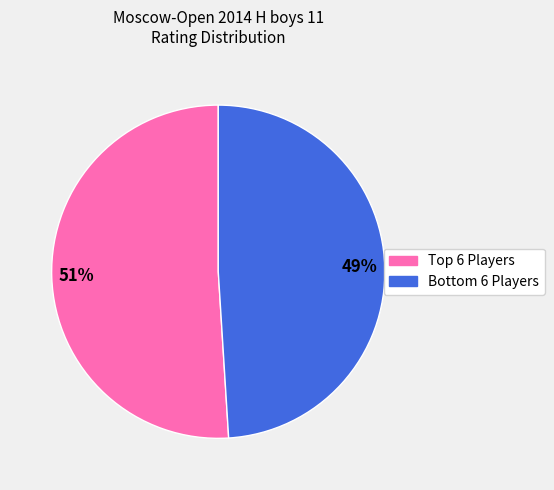

Count the number of slices in the pie.

2